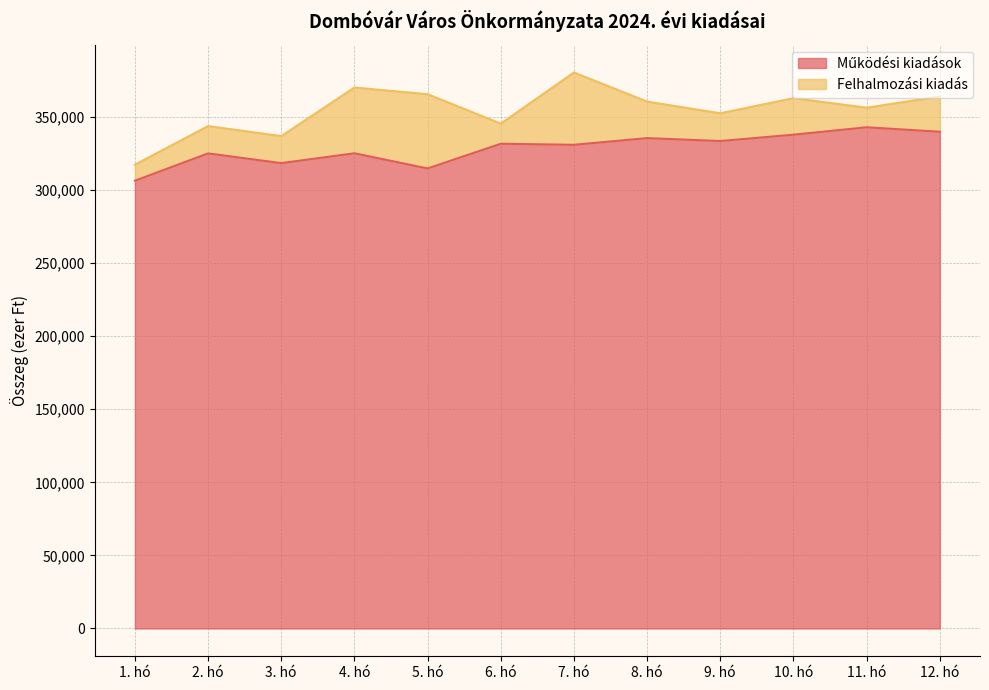

Approximately how many times larger is the value at 1. hó compared to 10. hó?

0.9